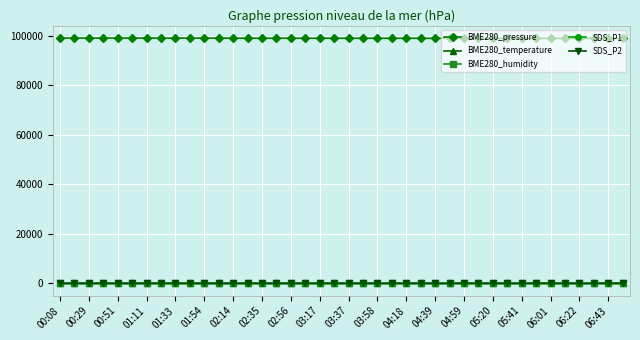

What is the difference between the maximum and minimum values in the SDS_P1 series?

6.4